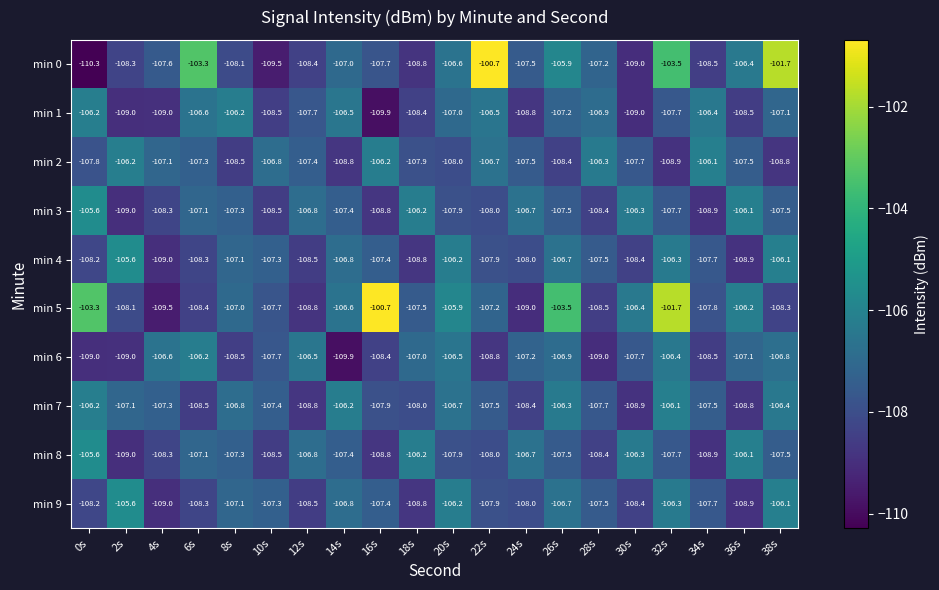

Is it true that min 0 equals -33.2 at 24s?

False